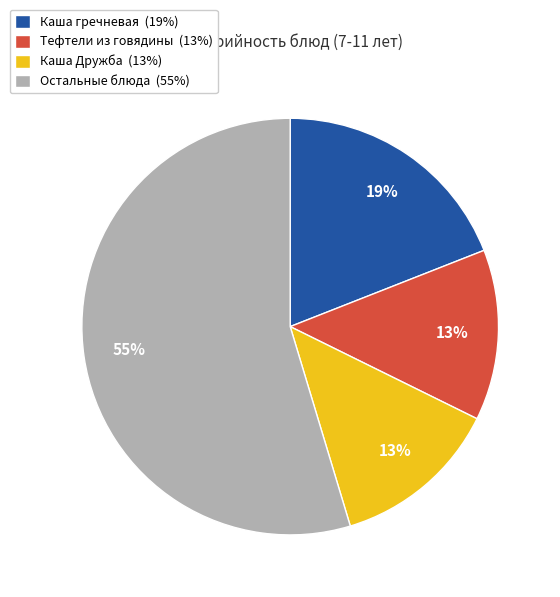

Is there a majority slice in this chart?

Yes